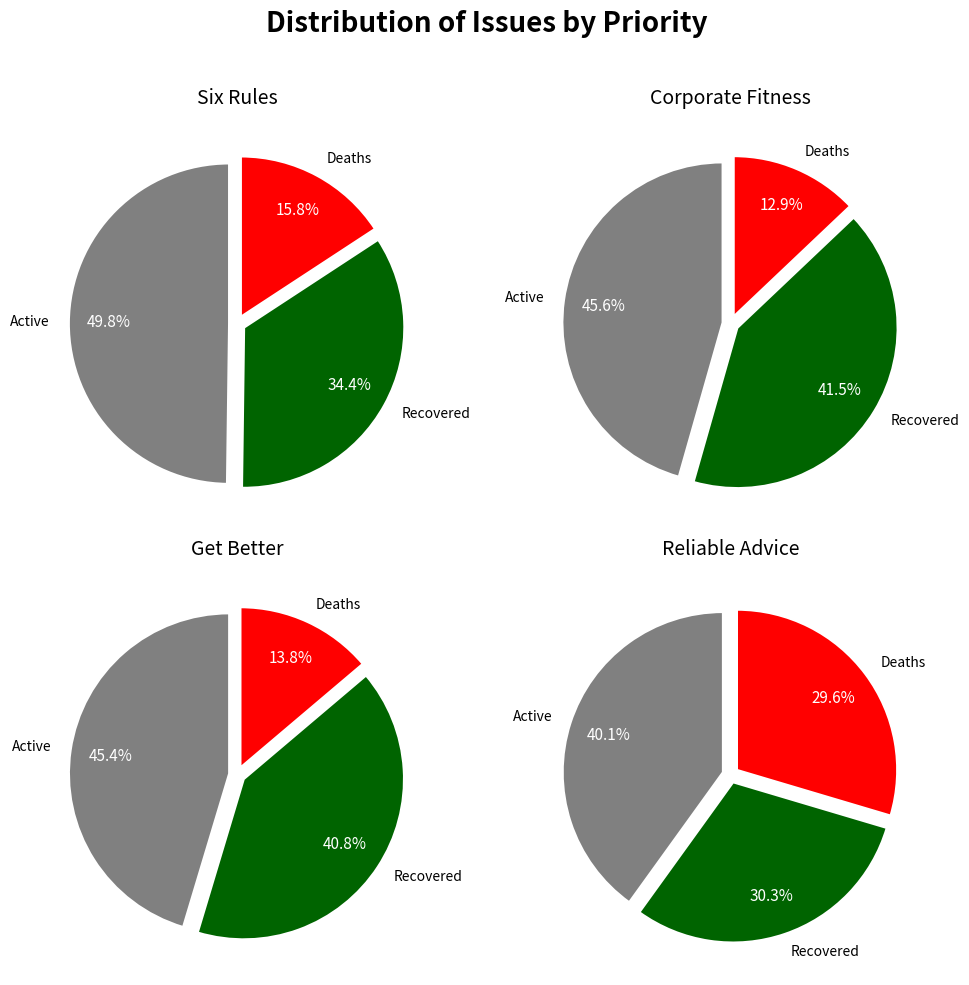

What is the largest slice in the pie chart?

Six Rules About Amazing Garcinia